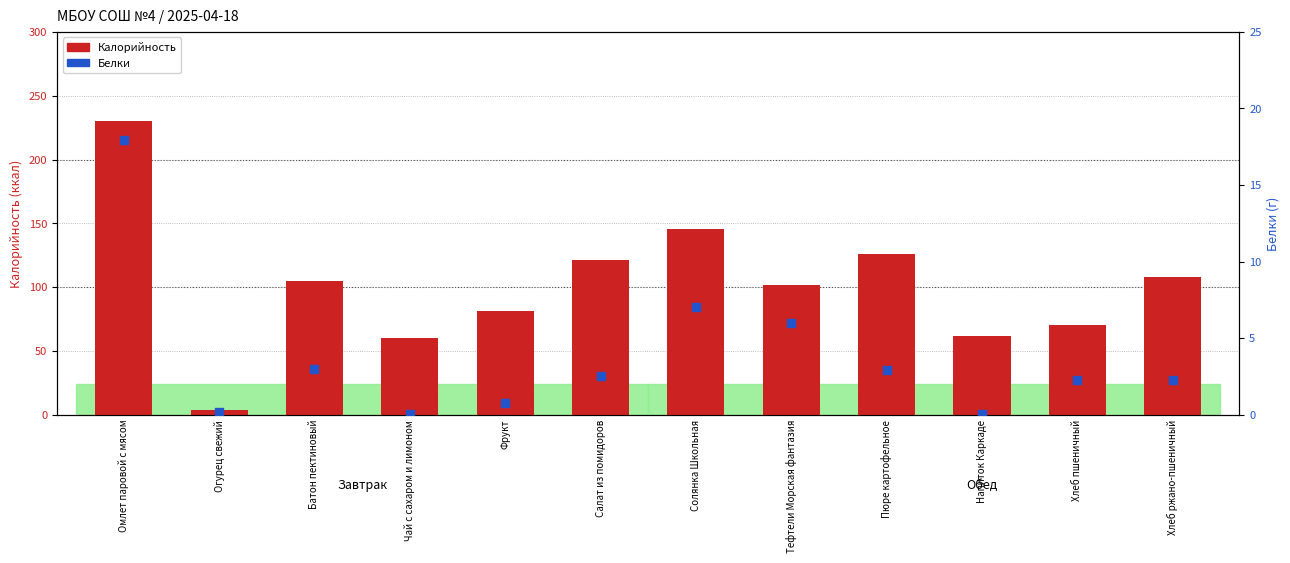

Which series has the largest Y range (max minus min)?

Калорийность